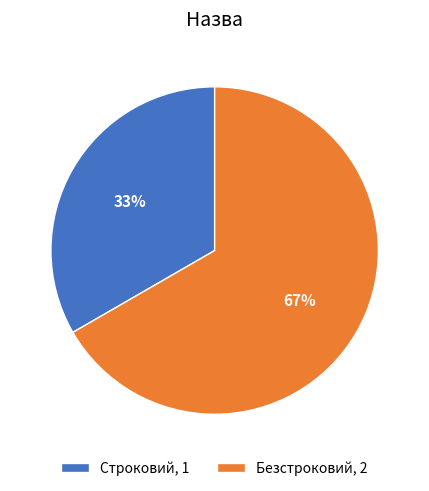

To the nearest percent, what is the average slice percentage?

50%